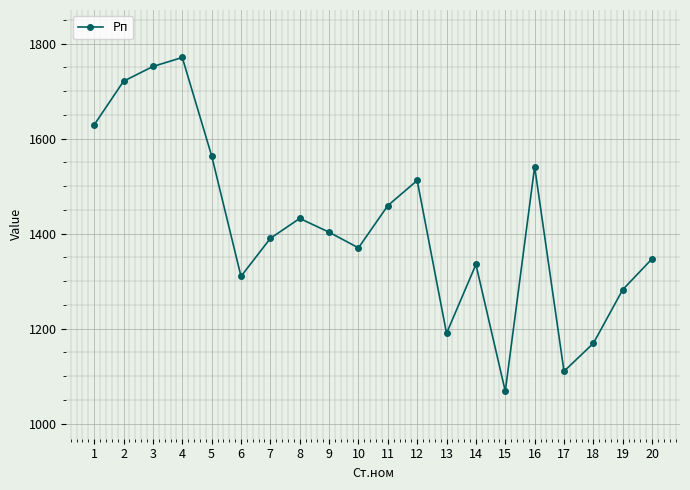

Reading left to right, transcribe all the data shown in this chart.

1=1629	2=1721	3=1752	4=1771	5=1564	6=1310	7=1390	8=1432	9=1403	10=1370	11=1459	12=1512	13=1190	14=1335	15=1068	16=1541	17=1110	18=1169	19=1282	20=1347